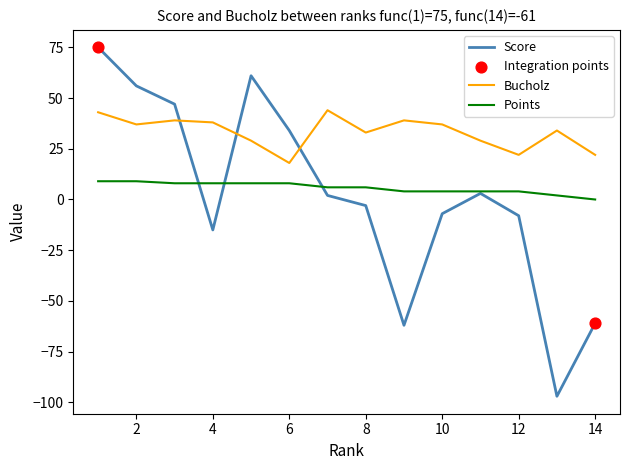

Which series has the largest total across all categories?

Bucholz